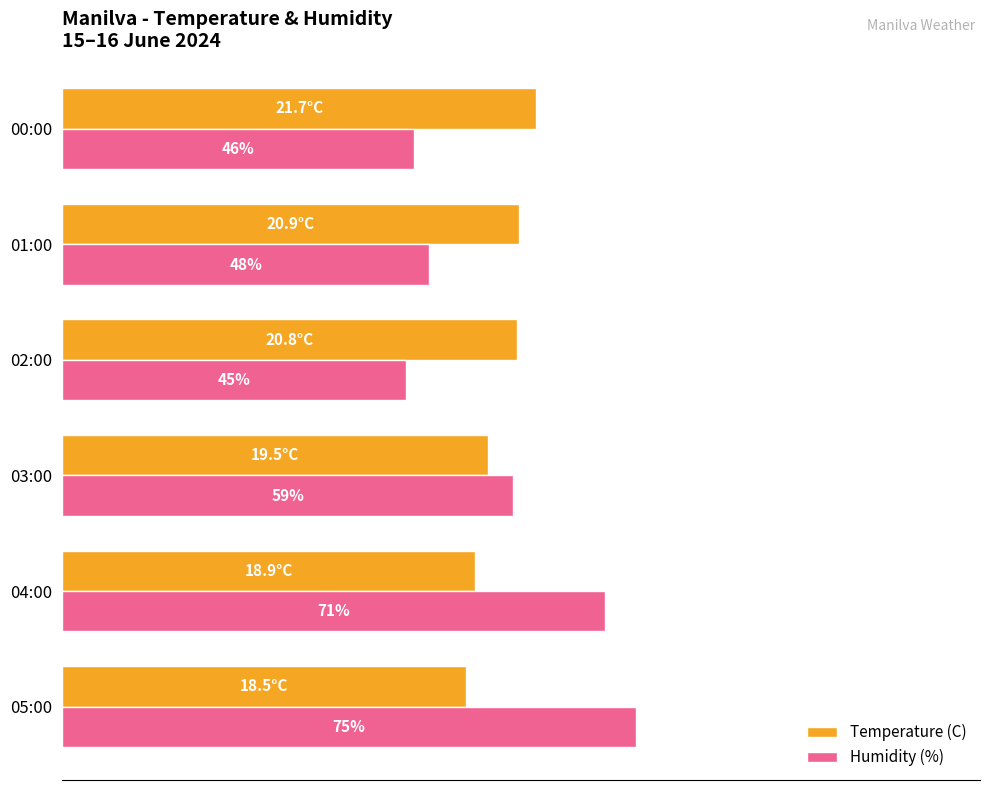

Where is Temperature (C) nearest to the value 57?

03:00